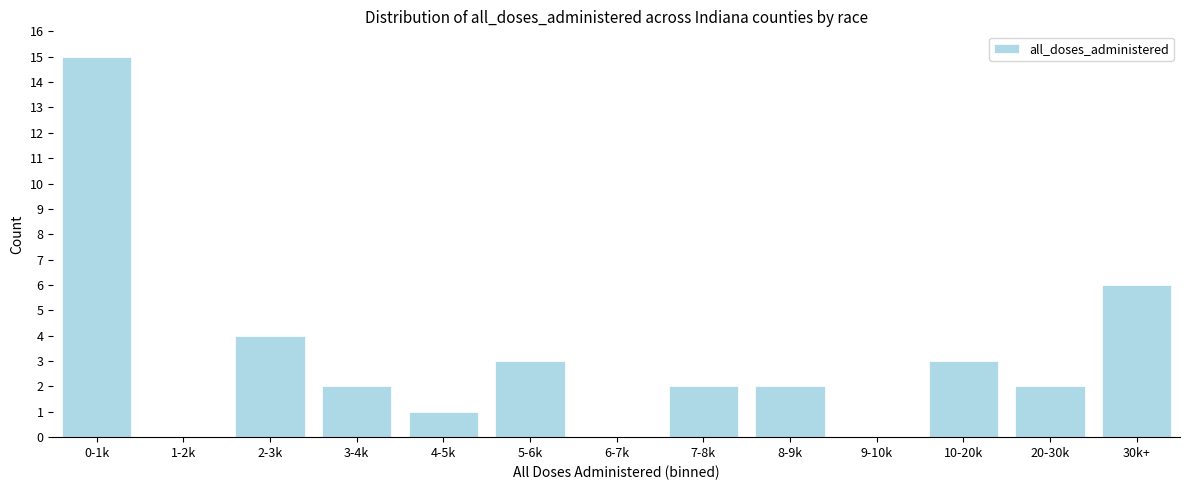

Reading left to right, what are all the values shown in this chart?

0-1k=15	1-2k=0	2-3k=4	3-4k=2	4-5k=1	5-6k=3	6-7k=0	7-8k=2	8-9k=2	9-10k=0	10-20k=3	20-30k=2	30k+=6